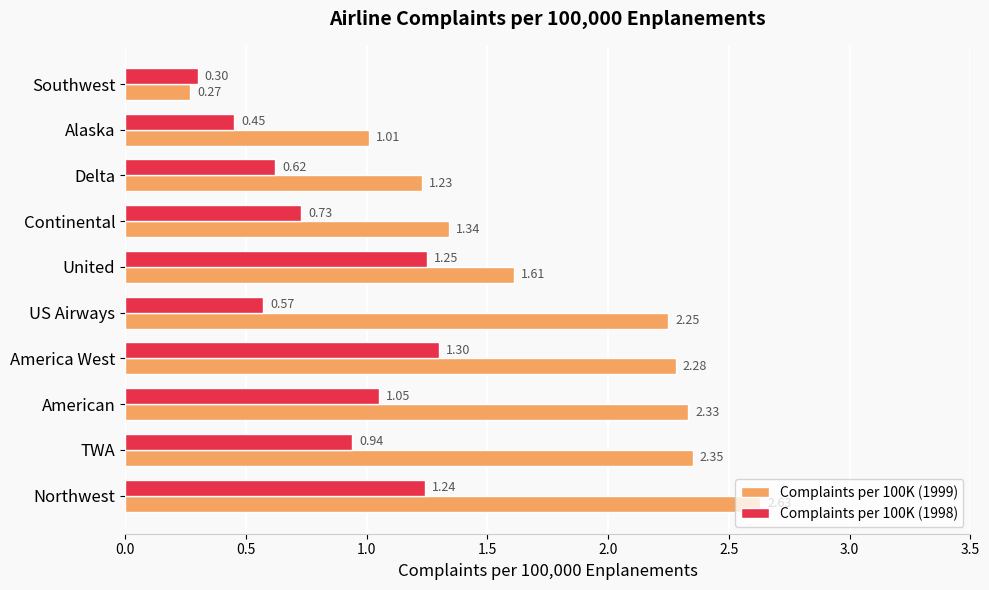

Rank the series by their maximum value, from lowest to highest.

Complaints per 100K (1998), Complaints per 100K (1999)